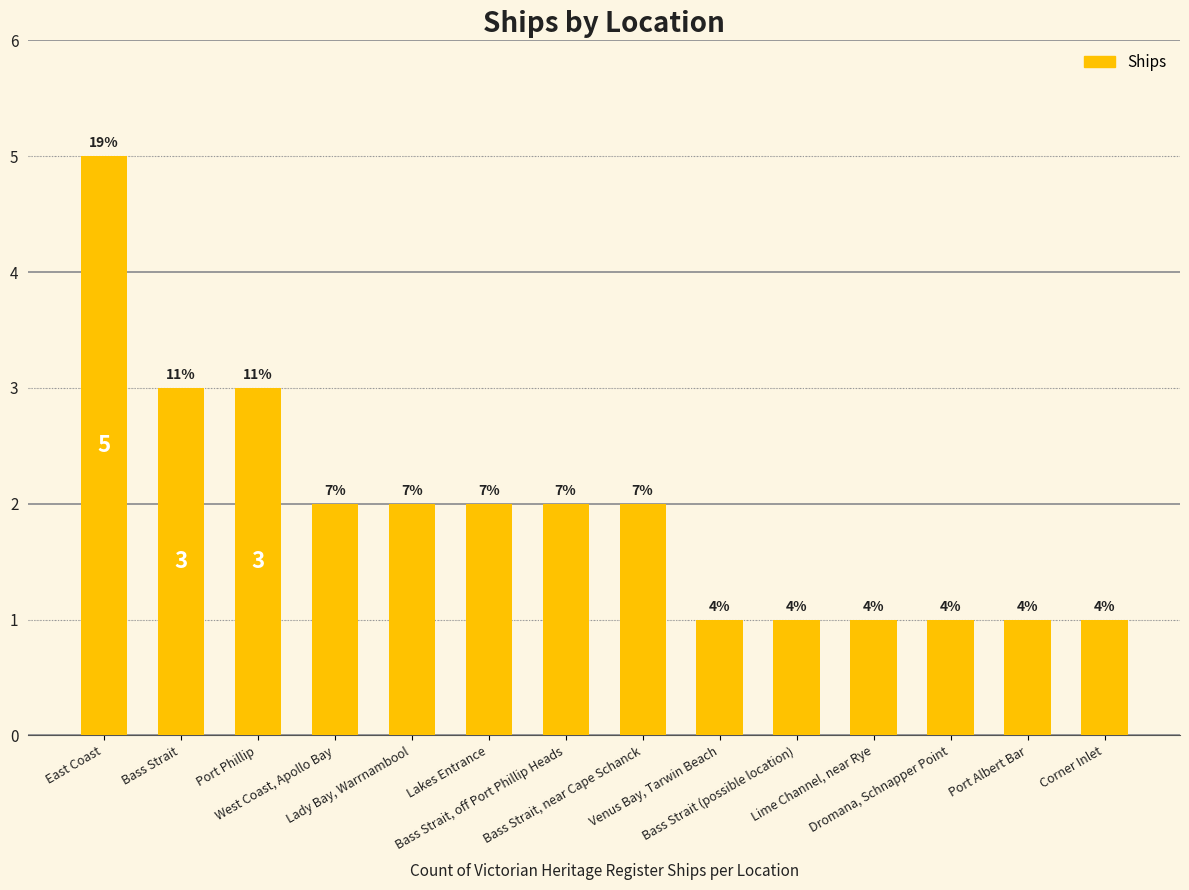

Reading left to right, list all the values displayed in this chart.

East Coast=5	Bass Strait=3	Port Phillip=3	West Coast, Apollo Bay=2	Lady Bay, Warrnambool=2	Lakes Entrance=2	Bass Strait, off Port Phillip Heads=2	Bass Strait, near Cape Schanck=2	Venus Bay, Tarwin Beach=1	Bass Strait (possible location)=1	Lime Channel, near Rye=1	Dromana, Schnapper Point=1	Port Albert Bar=1	Corner Inlet=1